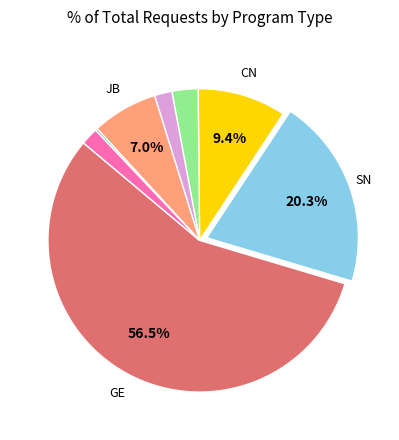

Does any single category account for the majority?

Yes